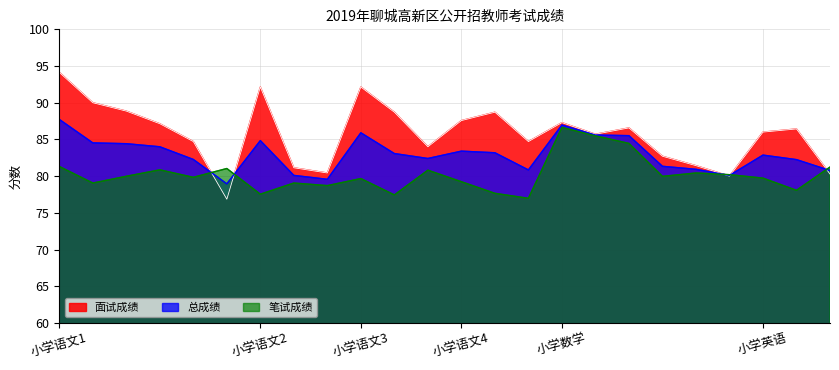

Count the number of categories in the chart.

24